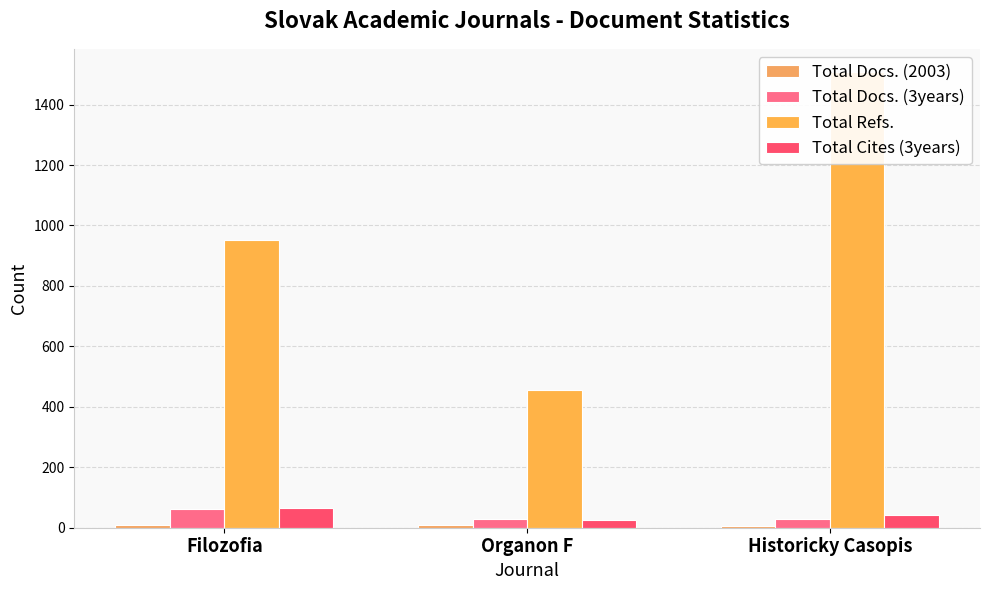

At which category is the sum across all series the highest?

Historicky Casopis